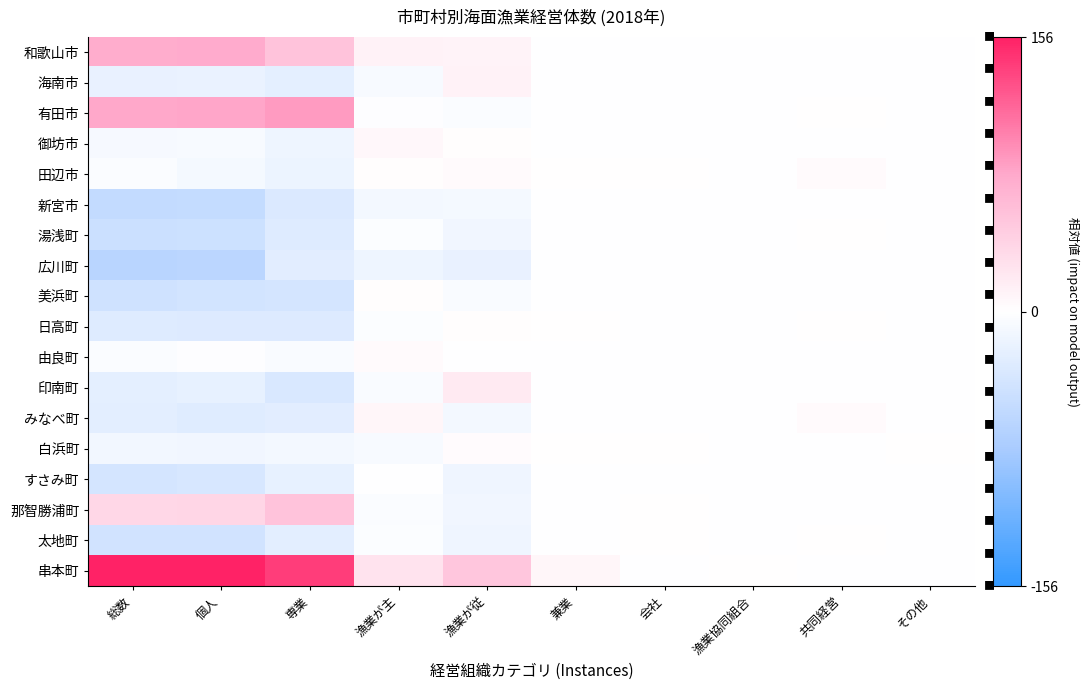

Reading right to left, extract all data points from this chart.

和歌山市: その他=-0.0	共同経営=-0.0	漁業協同組合=-0.0	会社=-0.0	兼業=-0.0	漁業が従=0.1	漁業が主=0.1	専業=0.4	個人=0.5	総数=0.5
海南市: その他=-0.0	共同経営=-0.0	漁業協同組合=-0.0	会社=-0.0	兼業=-0.0	漁業が従=0.1	漁業が主=-0.0	専業=-0.2	個人=-0.1	総数=-0.1
有田市: その他=-0.0	共同経営=0.0	漁業協同組合=-0.0	会社=-0.0	兼業=-0.0	漁業が従=-0.0	漁業が主=-0.0	専業=0.5	個人=0.5	総数=0.5
御坊市: その他=-0.0	共同経営=-0.0	漁業協同組合=-0.0	会社=-0.0	兼業=-0.0	漁業が従=0.0	漁業が主=0.0	専業=-0.1	個人=-0.0	総数=-0.1
田辺市: その他=-0.0	共同経営=0.0	漁業協同組合=-0.0	会社=0.0	兼業=0.0	漁業が従=0.0	漁業が主=0.0	専業=-0.1	個人=-0.1	総数=-0.0
新宮市: その他=-0.0	共同経営=-0.0	漁業協同組合=-0.0	会社=-0.0	兼業=-0.0	漁業が従=-0.1	漁業が主=-0.1	専業=-0.2	個人=-0.3	総数=-0.4
湯浅町: その他=-0.0	共同経営=0.0	漁業協同組合=-0.0	会社=-0.0	兼業=-0.0	漁業が従=-0.1	漁業が主=-0.0	専業=-0.2	個人=-0.3	総数=-0.3
広川町: その他=-0.0	共同経営=-0.0	漁業協同組合=-0.0	会社=-0.0	兼業=-0.0	漁業が従=-0.1	漁業が主=-0.1	専業=-0.2	個人=-0.4	総数=-0.4
美浜町: その他=-0.0	共同経営=-0.0	漁業協同組合=-0.0	会社=-0.0	兼業=-0.0	漁業が従=-0.0	漁業が主=0.0	専業=-0.2	個人=-0.3	総数=-0.3
日高町: その他=-0.0	共同経営=0.0	漁業協同組合=-0.0	会社=-0.0	兼業=0.0	漁業が従=0.0	漁業が主=-0.0	専業=-0.2	個人=-0.2	総数=-0.2
由良町: その他=-0.0	共同経営=-0.0	漁業協同組合=-0.0	会社=-0.0	兼業=-0.0	漁業が従=-0.0	漁業が主=0.0	専業=-0.0	個人=-0.0	総数=-0.0
印南町: その他=-0.0	共同経営=-0.0	漁業協同組合=-0.0	会社=-0.0	兼業=-0.0	漁業が従=0.1	漁業が主=-0.0	専業=-0.2	個人=-0.1	総数=-0.2
みなべ町: その他=-0.0	共同経営=0.0	漁業協同組合=-0.0	会社=-0.0	兼業=-0.0	漁業が従=-0.1	漁業が主=0.1	専業=-0.2	個人=-0.2	総数=-0.2
白浜町: その他=0.0	共同経営=-0.0	漁業協同組合=-0.0	会社=0.0	兼業=0.0	漁業が従=0.0	漁業が主=-0.0	専業=-0.1	個人=-0.1	総数=-0.1
すさみ町: その他=-0.0	共同経営=-0.0	漁業協同組合=-0.0	会社=-0.0	兼業=-0.0	漁業が従=-0.1	漁業が主=-0.0	専業=-0.1	個人=-0.2	総数=-0.2
那智勝浦町: その他=-0.0	共同経営=-0.0	漁業協同組合=-0.0	会社=0.0	兼業=-0.0	漁業が従=-0.1	漁業が主=-0.0	専業=0.4	個人=0.2	総数=0.2
太地町: その他=-0.0	共同経営=0.0	漁業協同組合=-0.0	会社=0.0	兼業=-0.0	漁業が従=-0.1	漁業が主=-0.0	専業=-0.2	個人=-0.3	総数=-0.3
串本町: その他=-0.0	共同経営=-0.0	漁業協同組合=0.0	会社=-0.0	兼業=0.1	漁業が従=0.3	漁業が主=0.2	専業=0.9	個人=1.0	総数=1.0